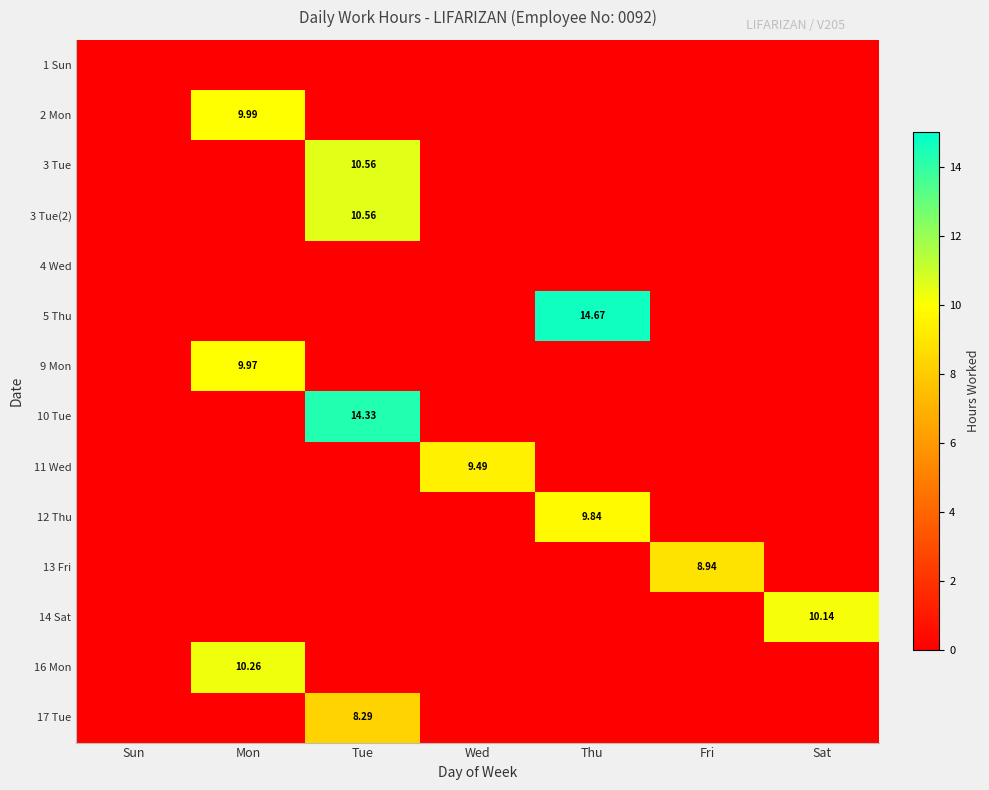

At Wed, list the series in order from smallest to largest.

1 Sun, 2 Mon, 3 Tue, 3 Tue(2), 4 Wed, 5 Thu, 9 Mon, 10 Tue, 12 Thu, 13 Fri, 14 Sat, 16 Mon, 17 Tue, 11 Wed